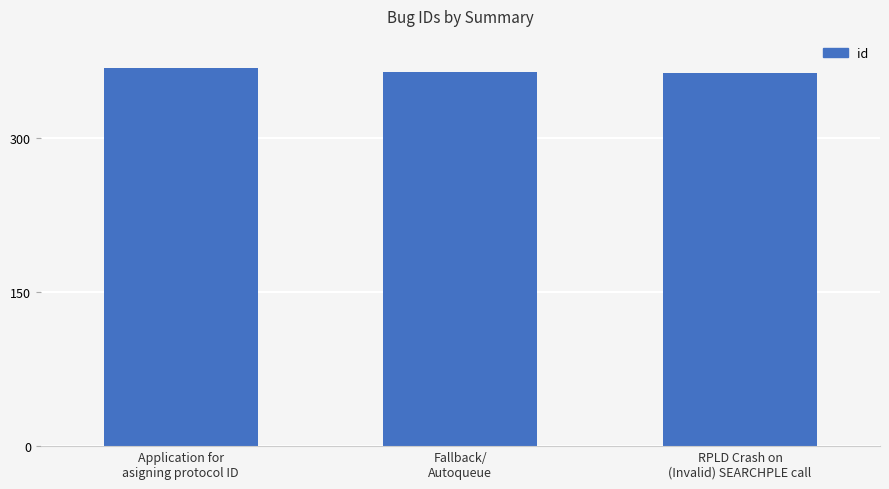

Are the bars grouped side by side (vs. stacked)?

No